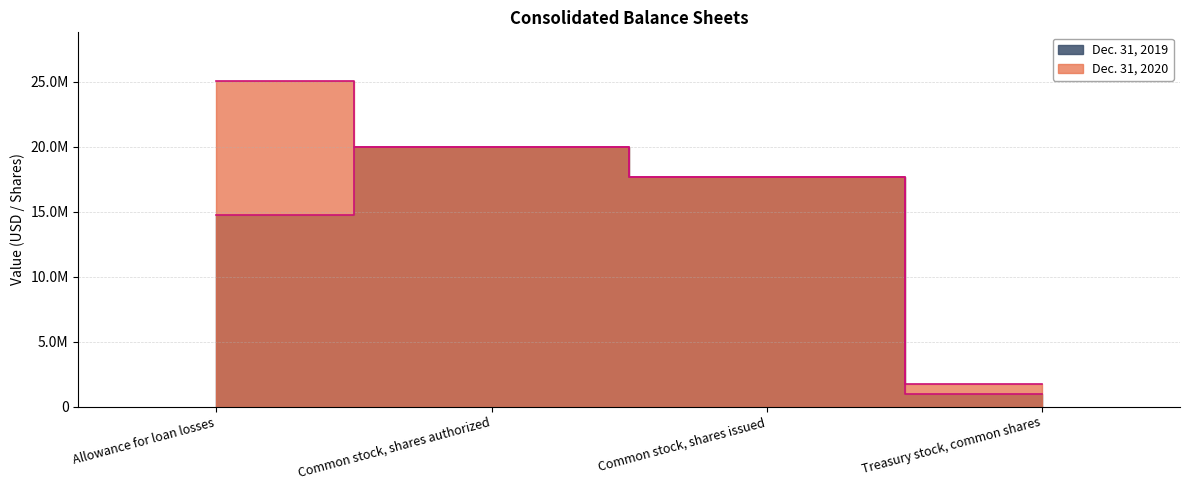

Read the Dec. 31, 2020 value at Allowance for loan losses, to the nearest 50.

25028000